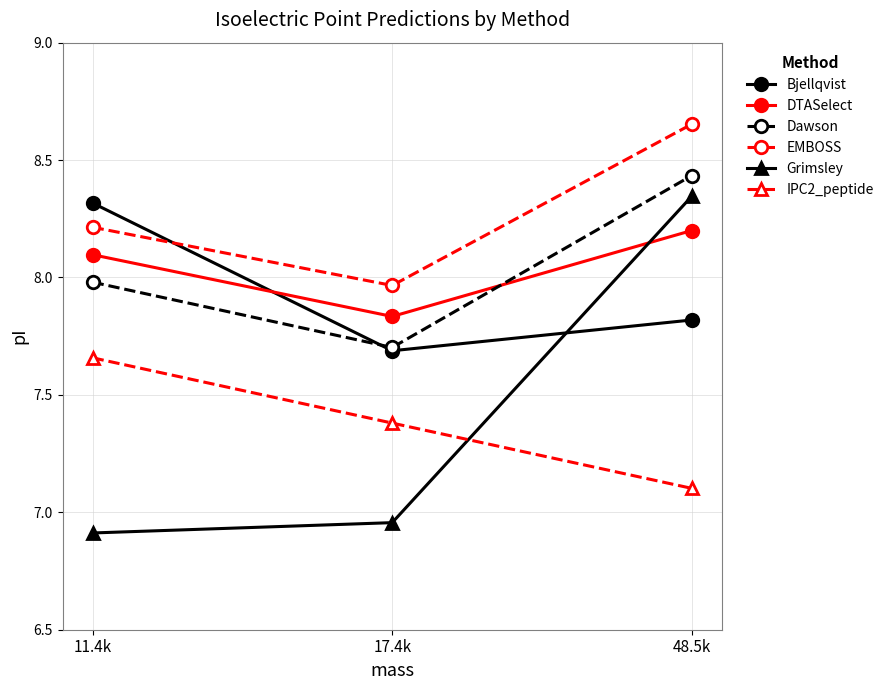

Is it true that IPC2_peptide equals 7.1 at 48.5k?

True